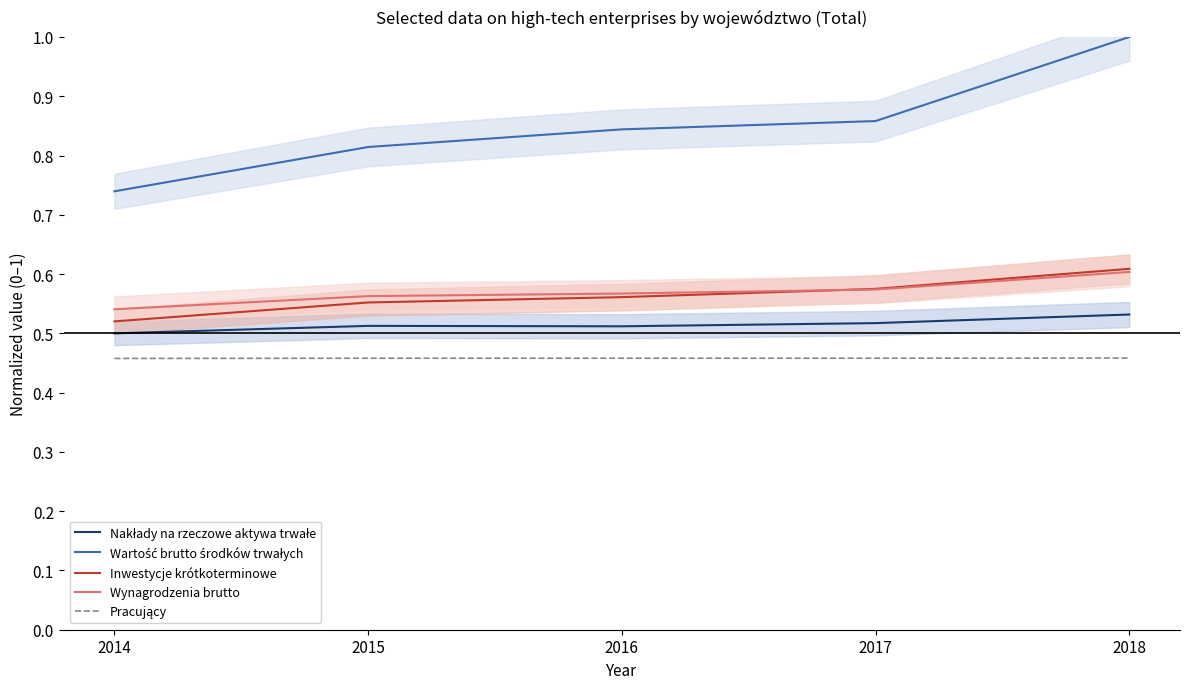

What is the spread (max minus min) of values at 2016?

0.4